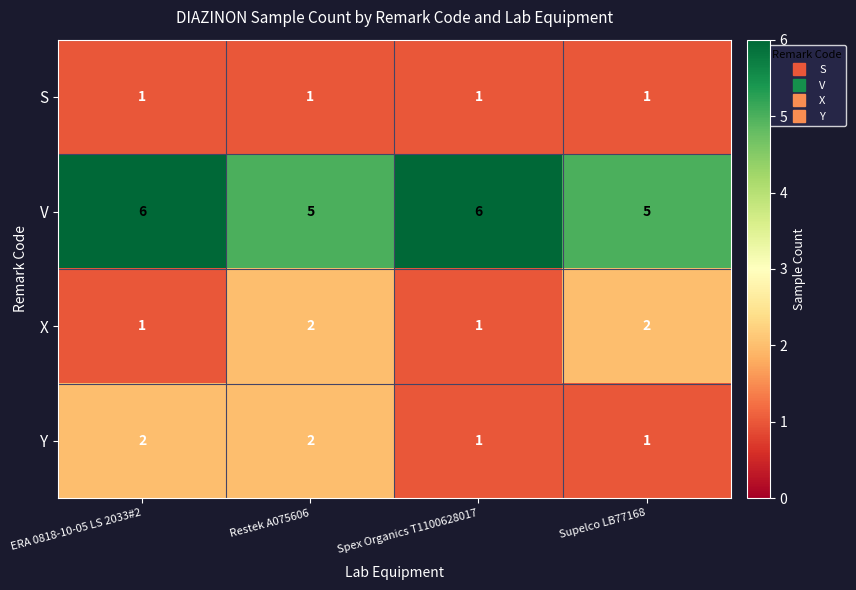

What is the sum of the X values at Spex Organics T1100628017 and Supelco LB77168?

3